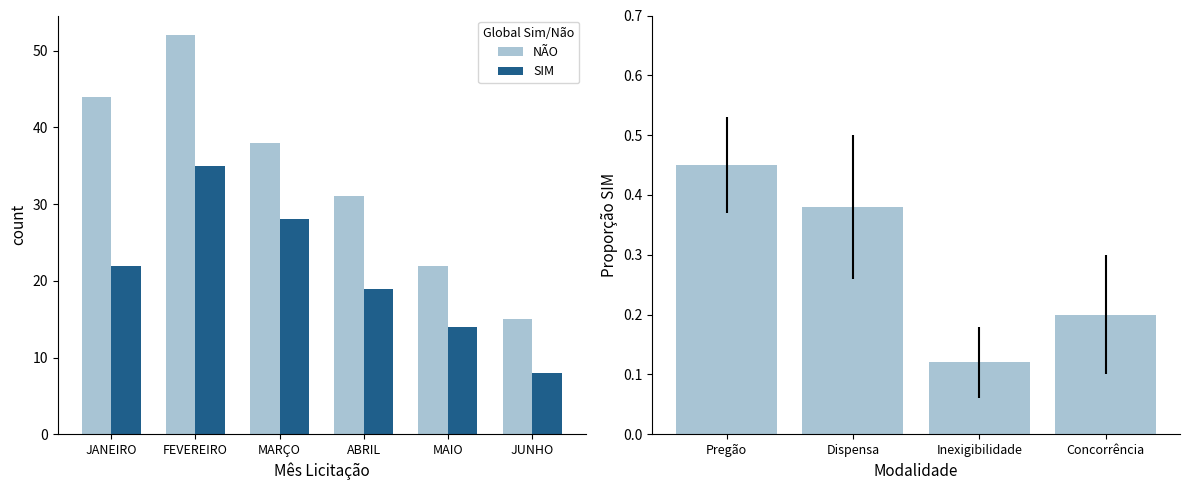

Is it true that NÃO equals 15 at JUNHO?

True